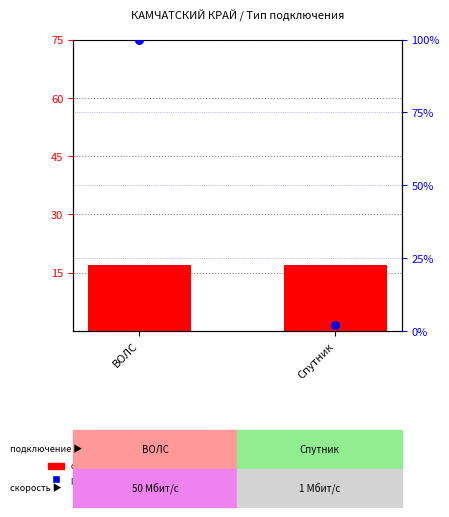

Which series contains the highest Y value?

percentile rank within the sample